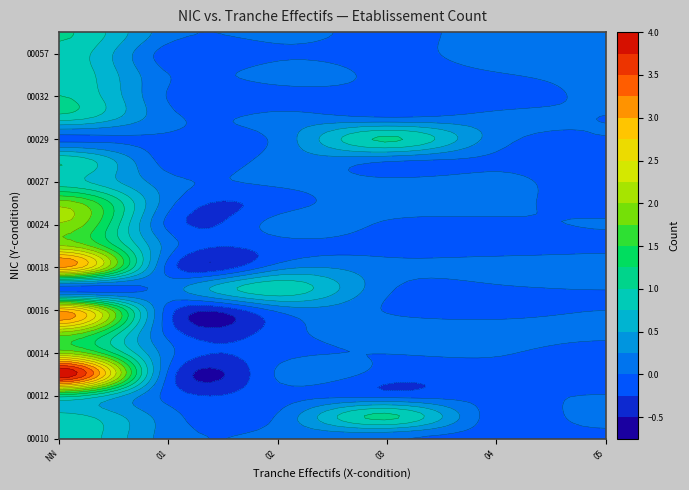

Between 01 and 04, which series saw the biggest shift?

00010